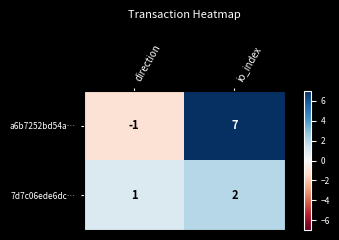

List the series in order of their overall mean, highest first.

a6b7252bd54a…, 7d7c06ede6dc…